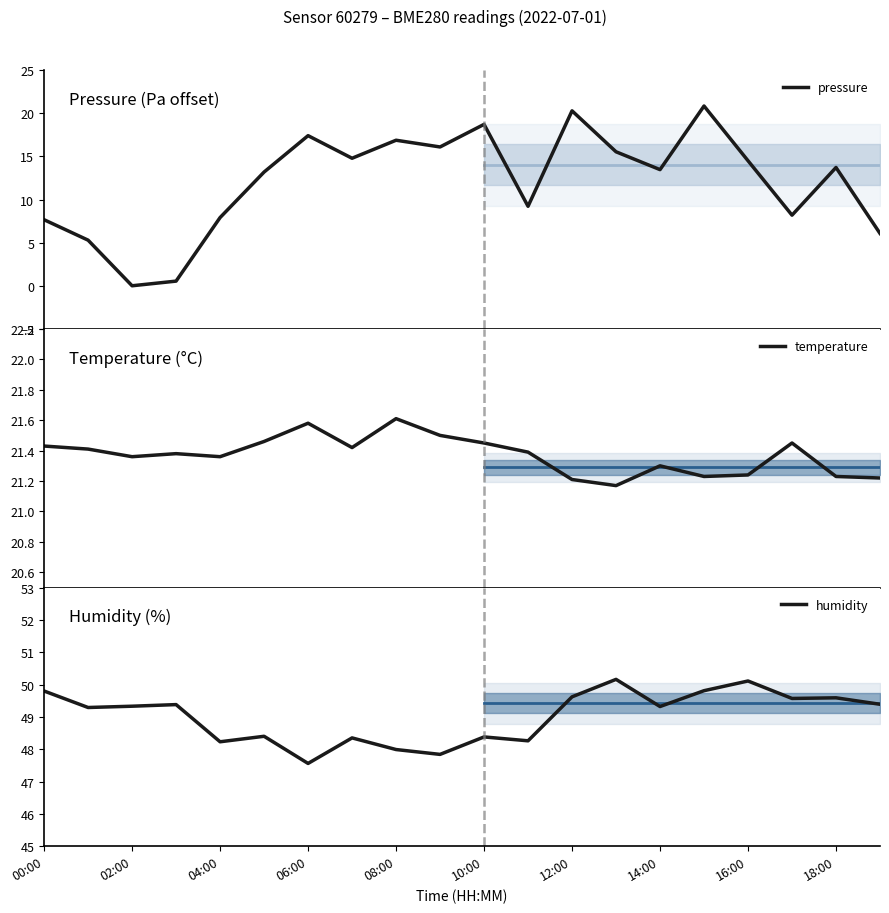

True or false: temperature and pressure intersect in this chart.

False